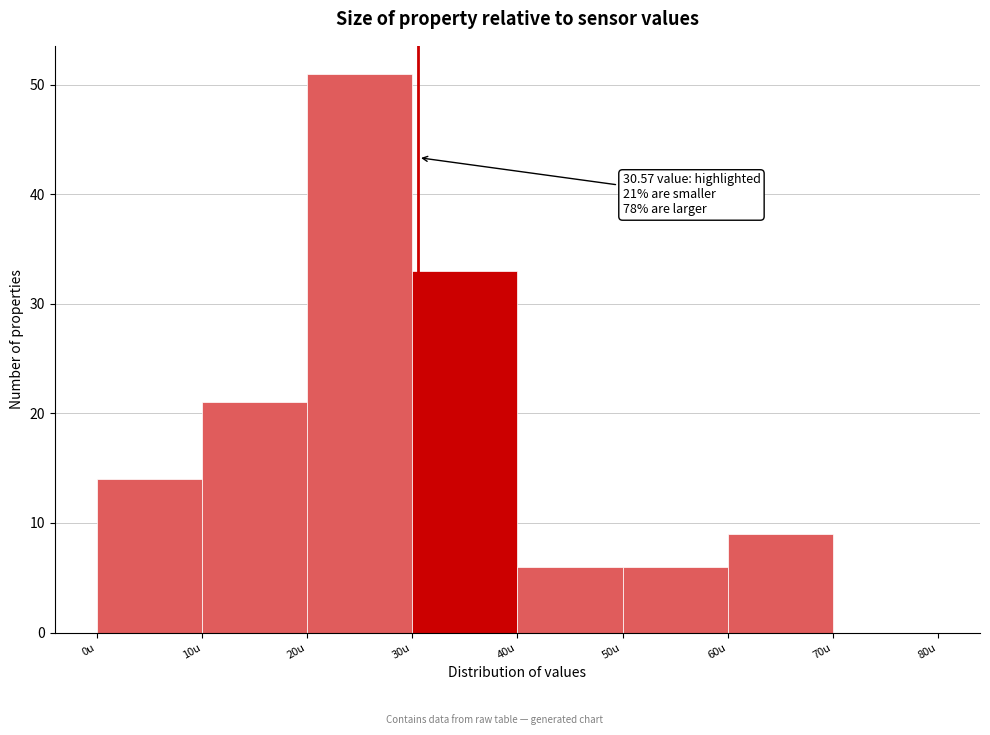

Over which range of the x-axis is the bar tallest?

20 to 30